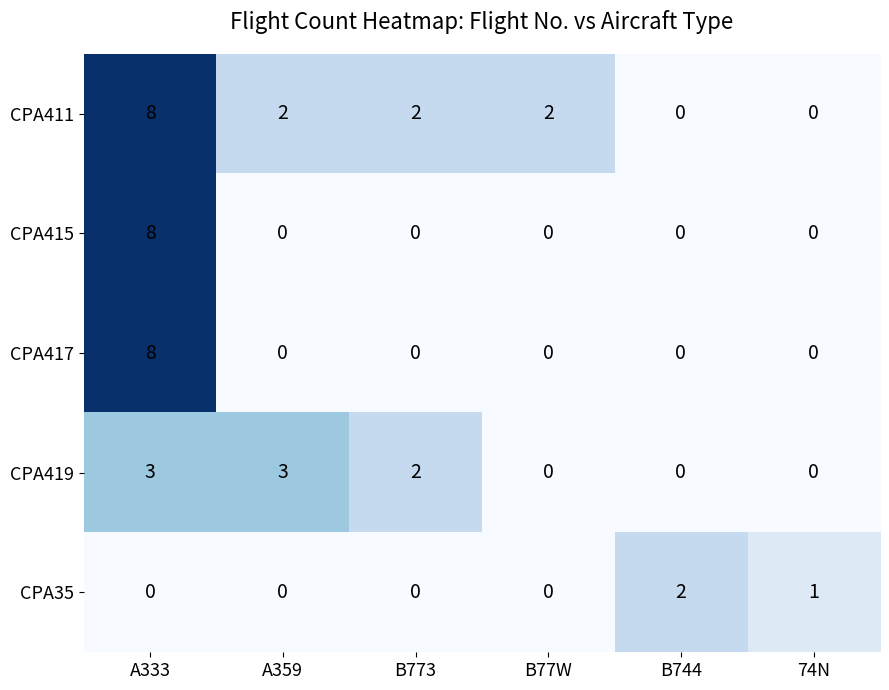

What is the difference between the second highest and second lowest values in the CPA419 series?

3